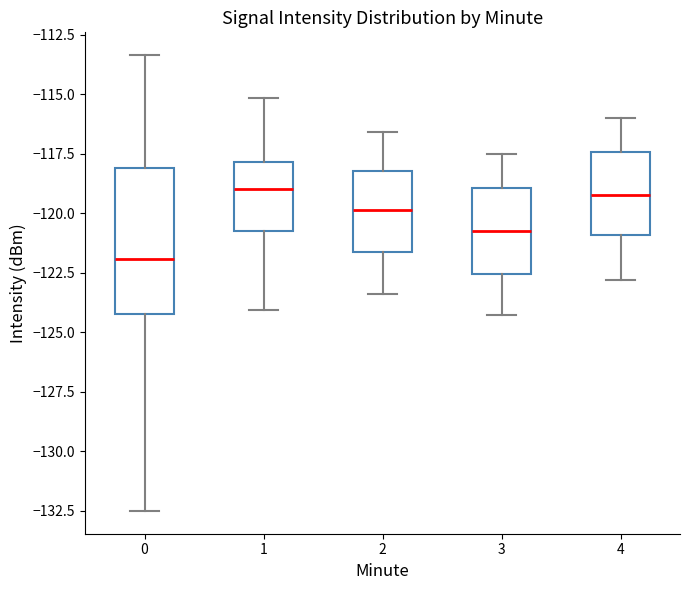

Reading left to right, read every box against the y-axis: the position of its median line, the range the box covers, and the ends of its whiskers. The values are not printed on the chart, so give them approximately, as read against the axis.

0: median -122.0, box -124.0 to -118.0, whiskers -132.5 to -113.5
1: median -119.0, box -120.5 to -118.0, whiskers -124.0 to -115.0
2: median -120.0, box -121.5 to -118.0, whiskers -123.5 to -116.5
3: median -120.5, box -122.5 to -119.0, whiskers -124.5 to -117.5
4: median -119.0, box -121.0 to -117.5, whiskers -123.0 to -116.0